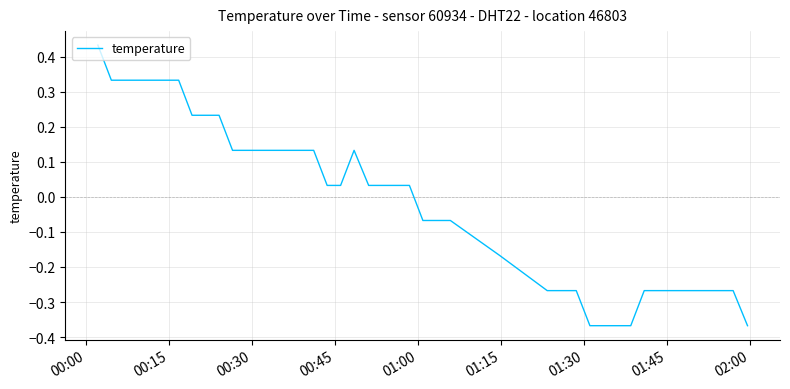

What is the difference between the maximum and minimum values?

0.8